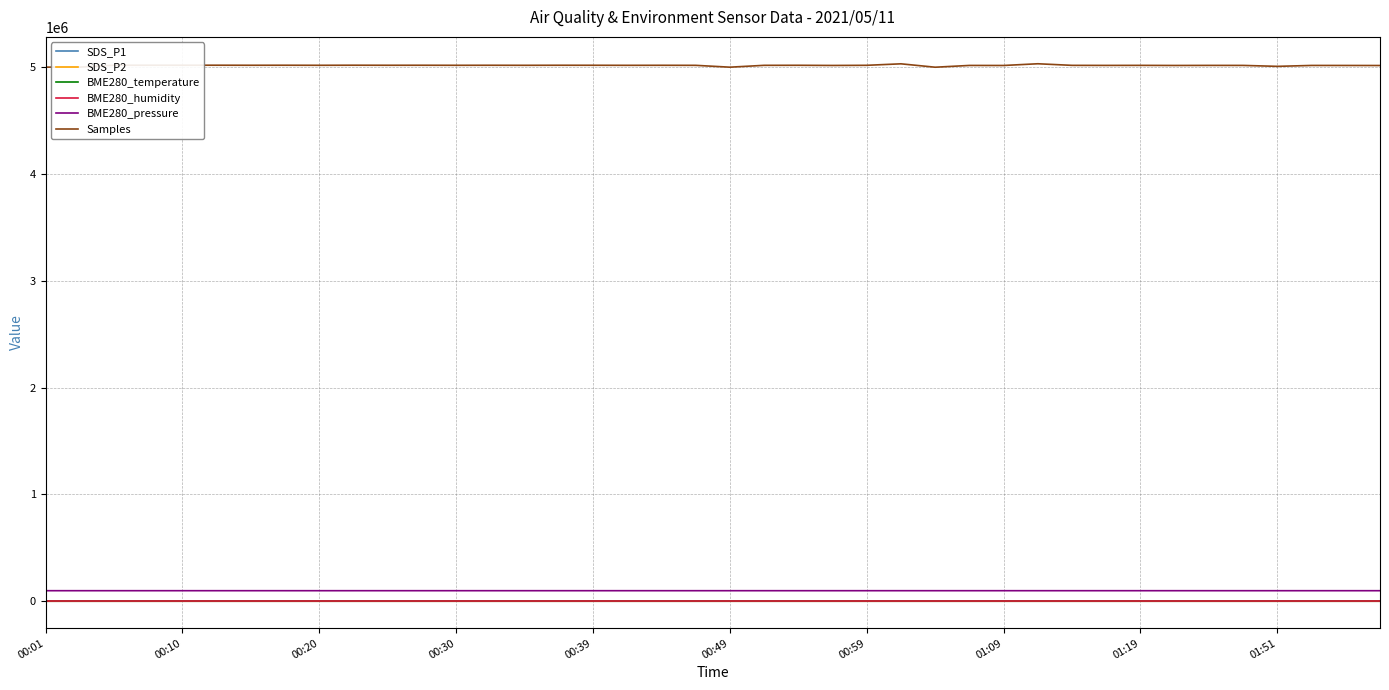

True or false: SDS_P2 and BME280_temperature intersect in this chart.

False